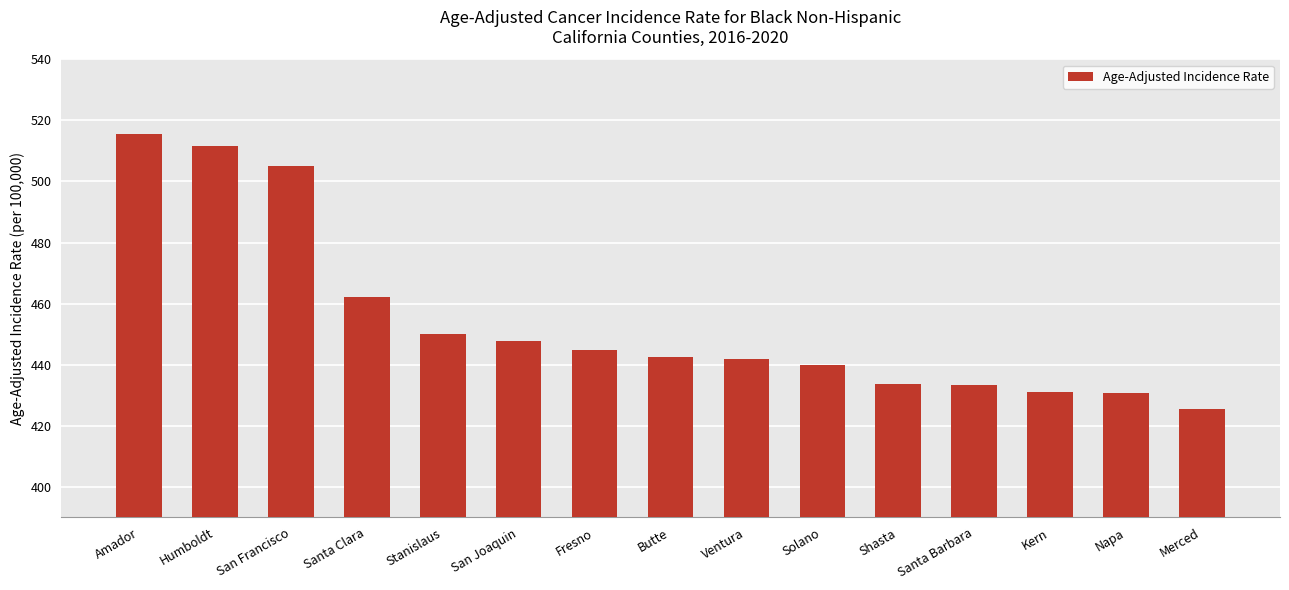

True or false: the data shows 444.7 at Fresno.

True